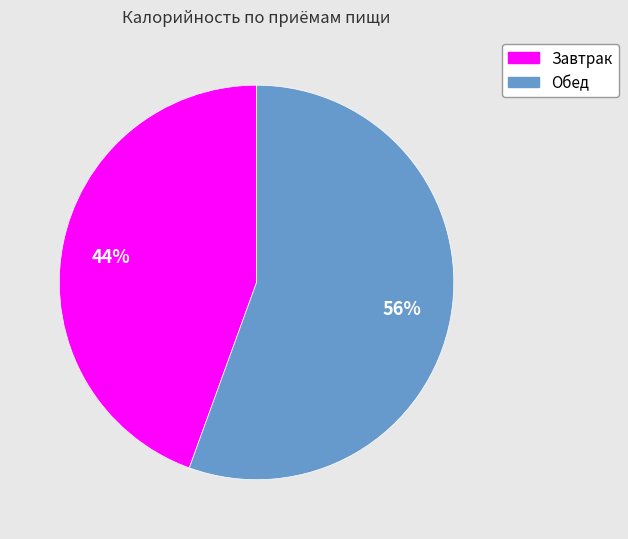

Is the sum of Завтрак and Обед greater than half?

Yes